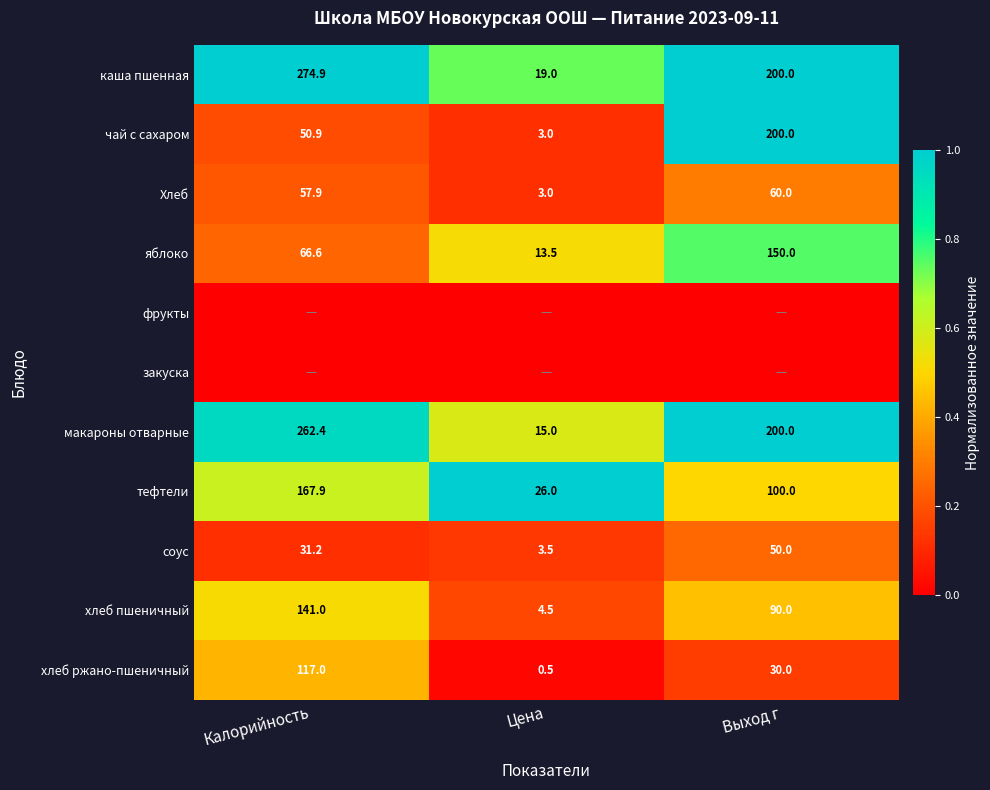

Which has a higher value, Калорийность or Цена?

Калорийность